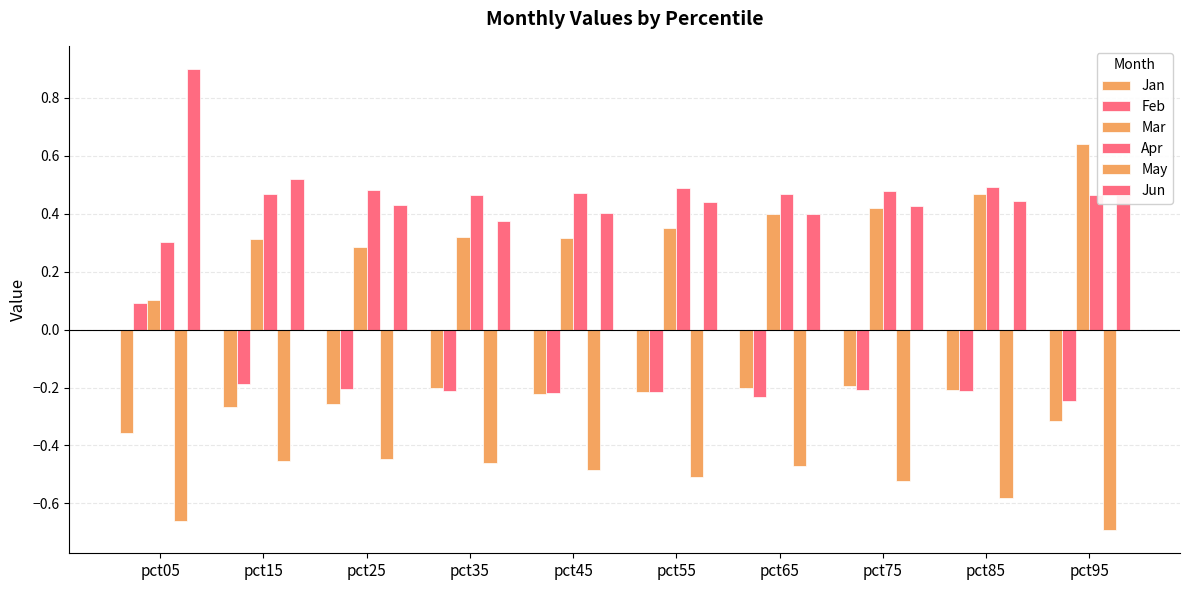

How many data points does each series have?

10